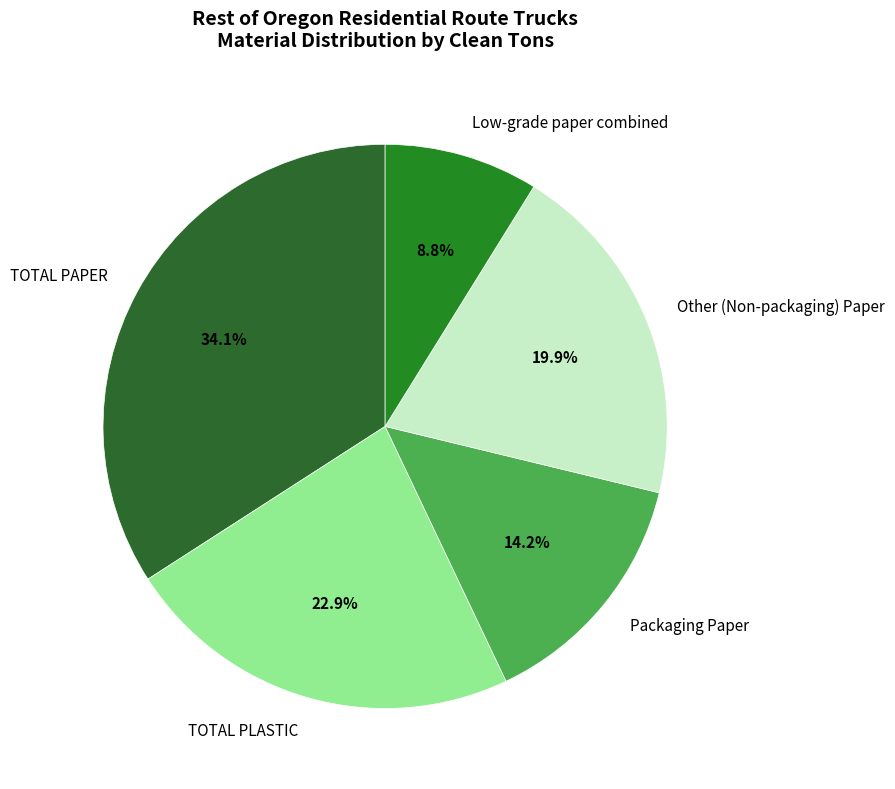

Which has a higher value, Packaging Paper or TOTAL PAPER?

TOTAL PAPER